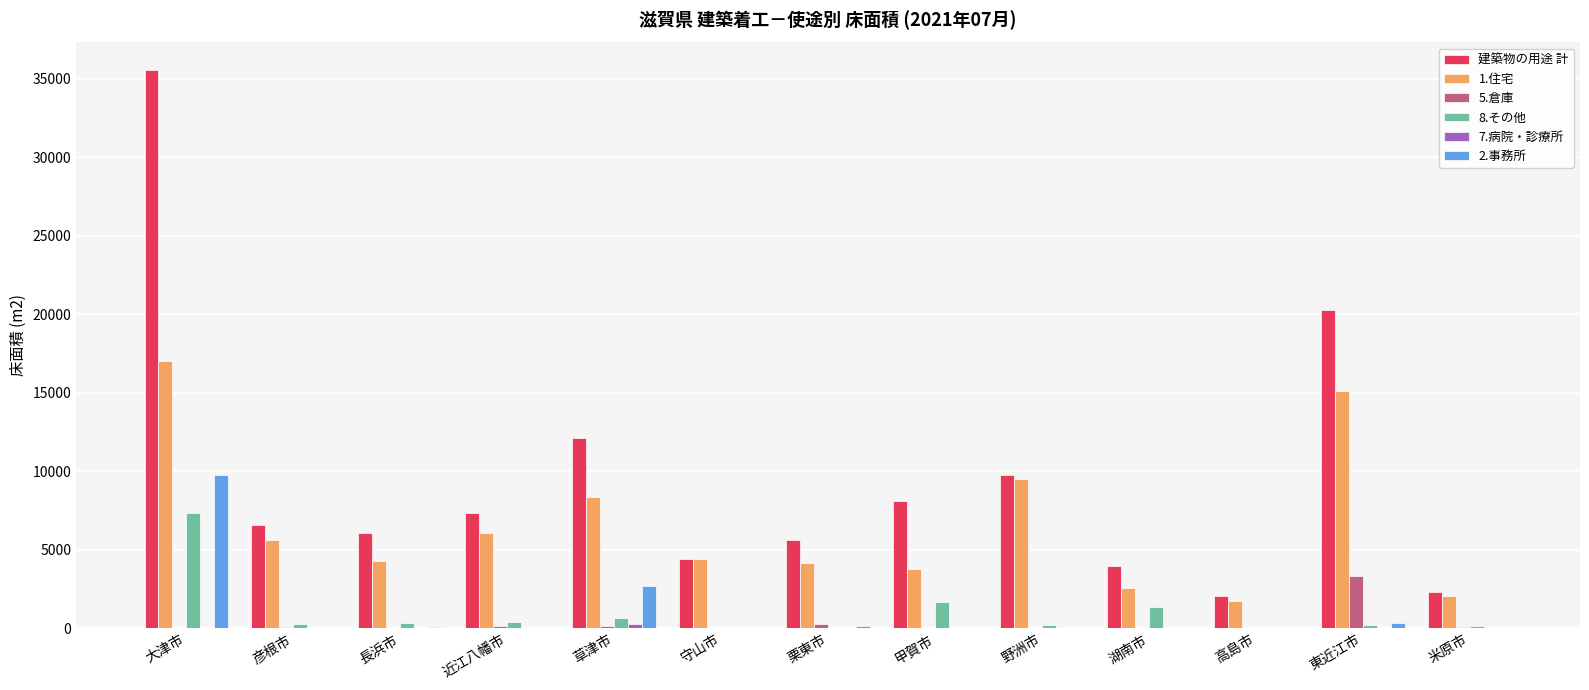

What is the sum of all 建築物の用途 計 values?

124199